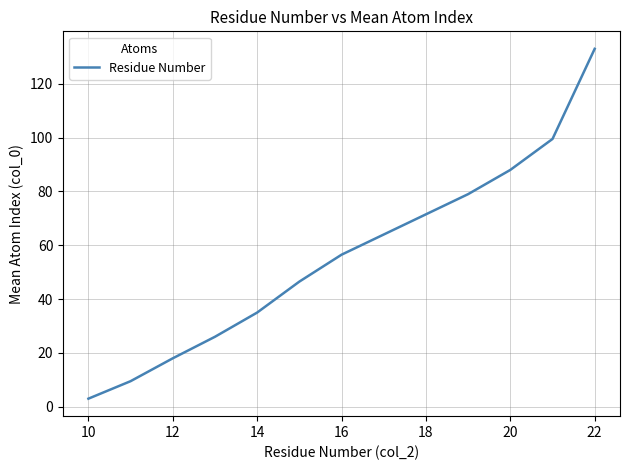

What is the smallest value displayed?

3.0